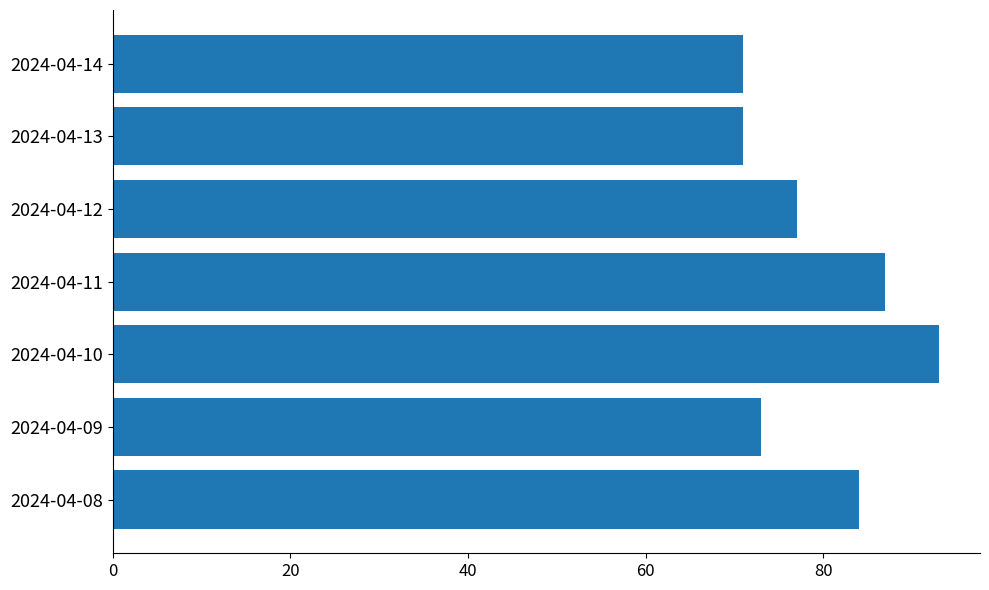

The chart shows a value of 71 at 2024-04-13. True or false?

True